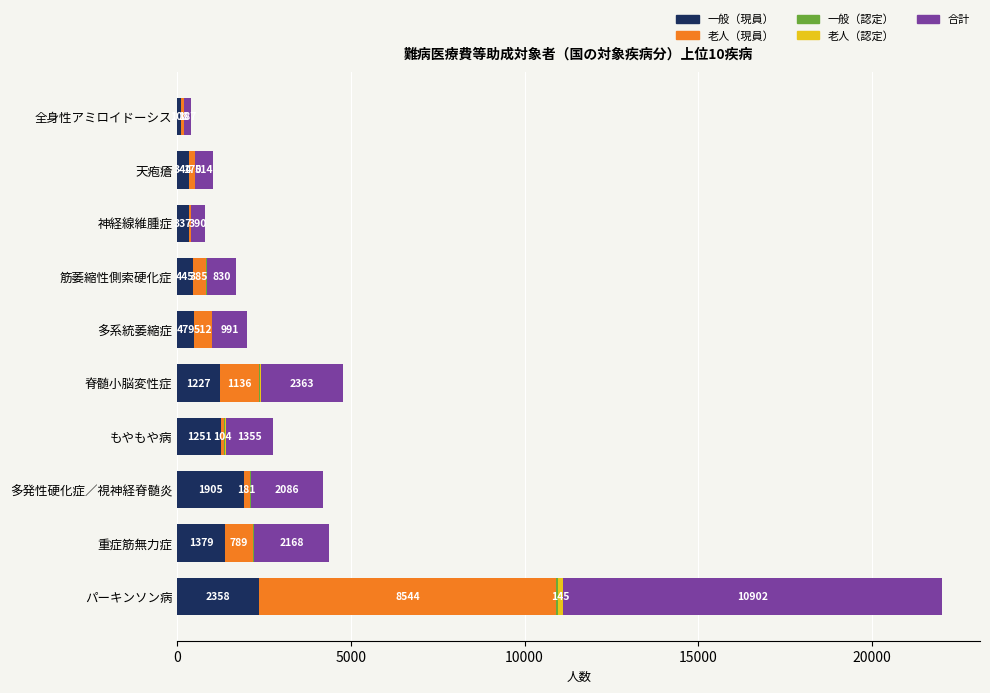

What is the total value across all series at もやもや病?

2742